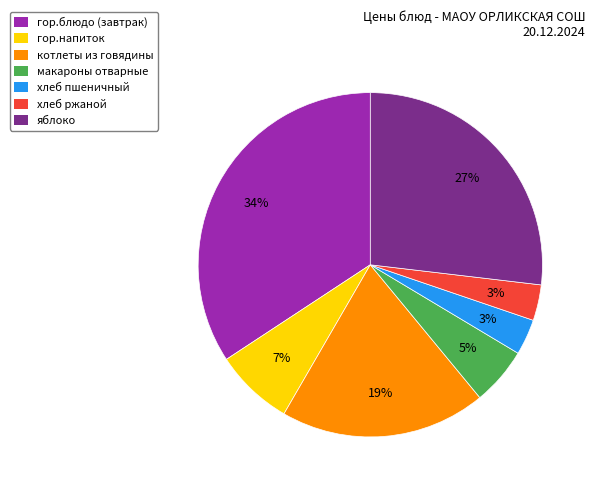

To the nearest percent, what is the combined percentage of хлеб ржаной and гор.блюдо (завтрак)?

38%